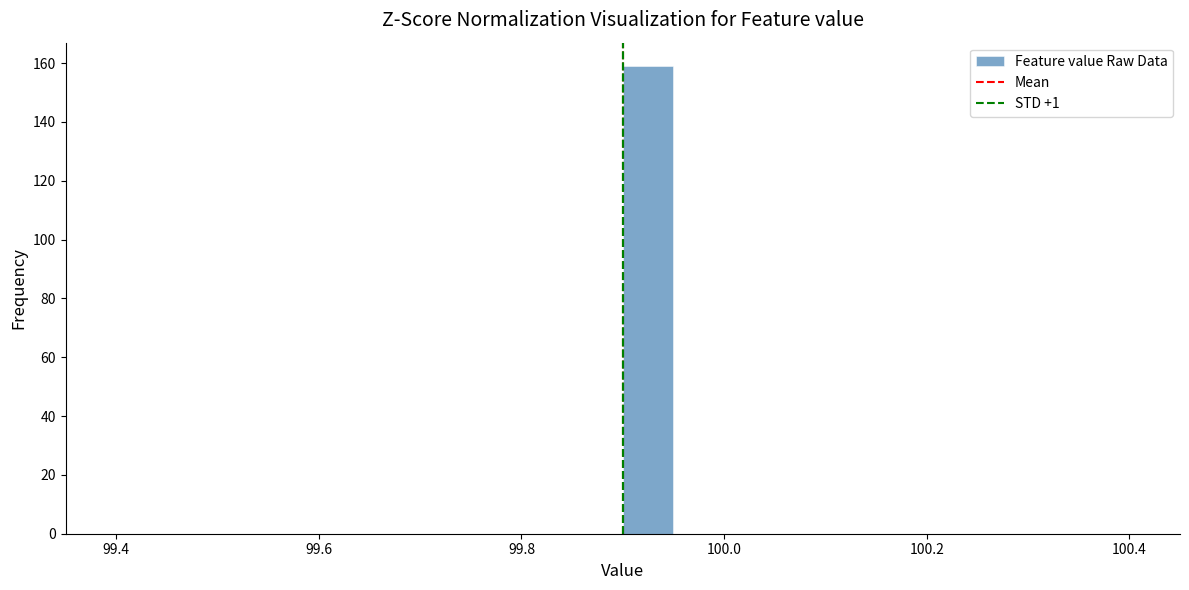

Around what value on the x-axis is the tallest bar? Give the approximate position of its centre, as read against the axis.

99.92